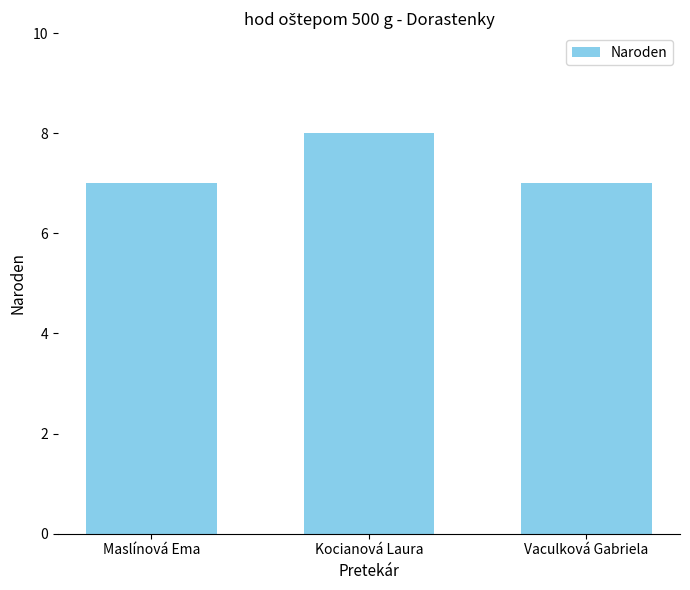

The value at Kocianová Laura is 4. True or false?

False